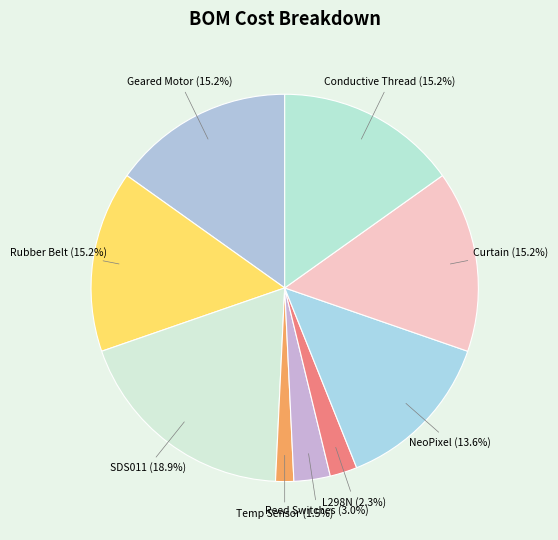

To the nearest percent, what is the difference between the largest and smallest slice percentages?

17%